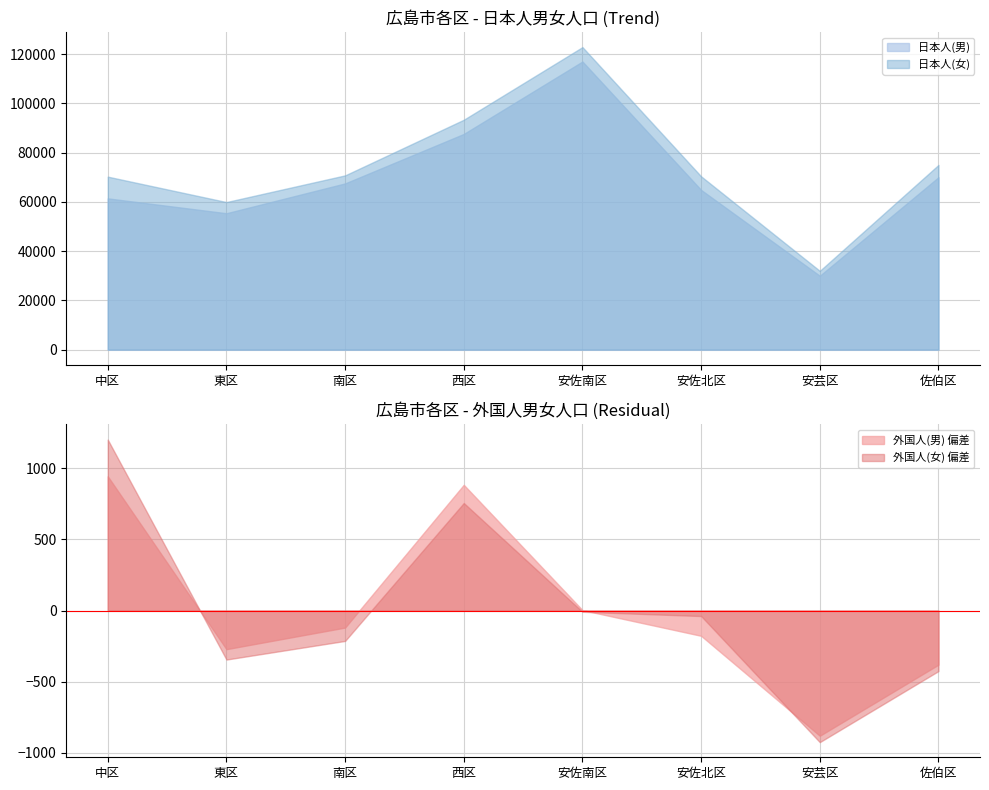

Which has a higher value, 佐伯区 or 安佐北区?

佐伯区